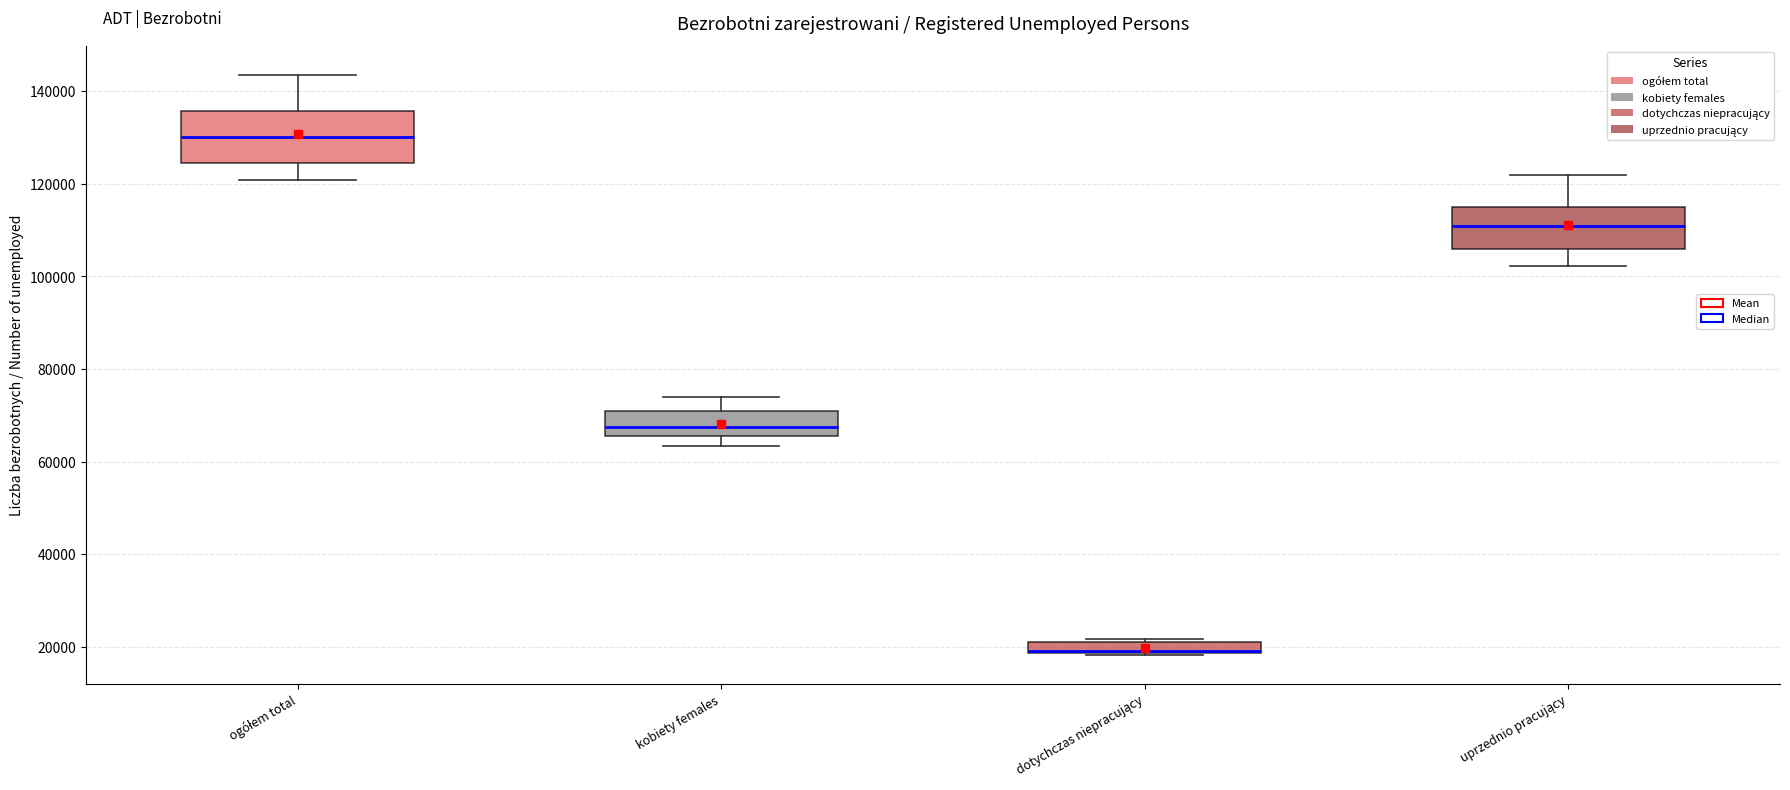

Which box is the tallest, from its lower edge to its upper edge?

ogółem total